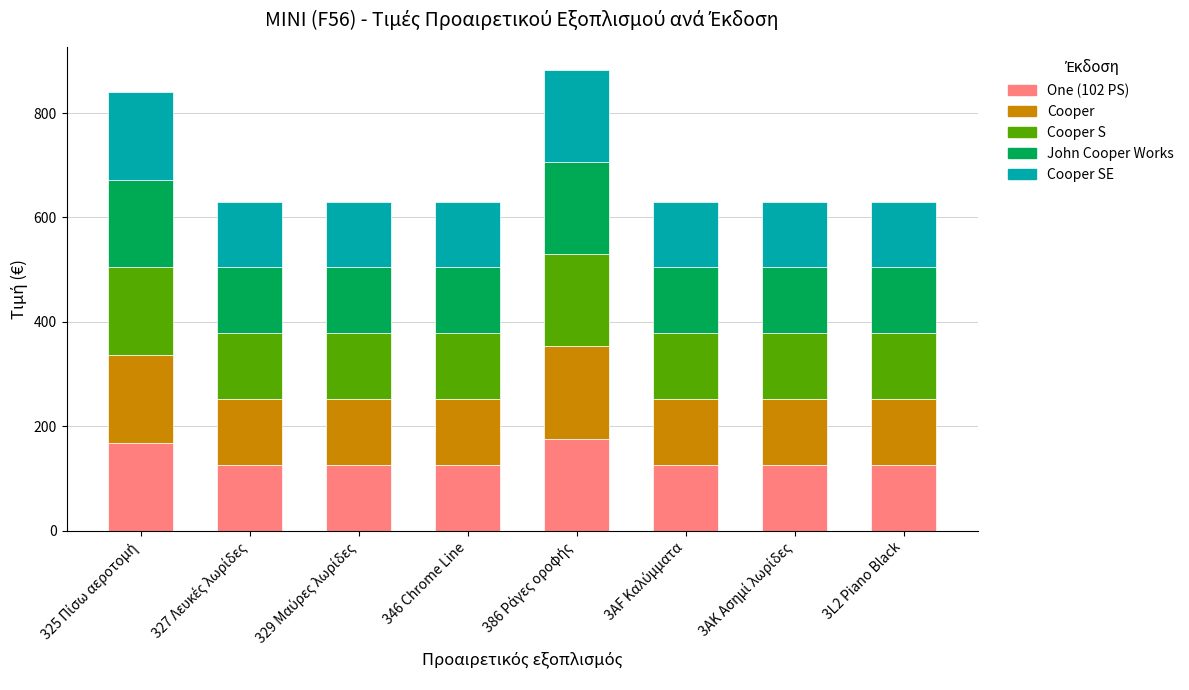

What value does the John Cooper Works series have at 325 Πίσω αεροτομή?

168.1